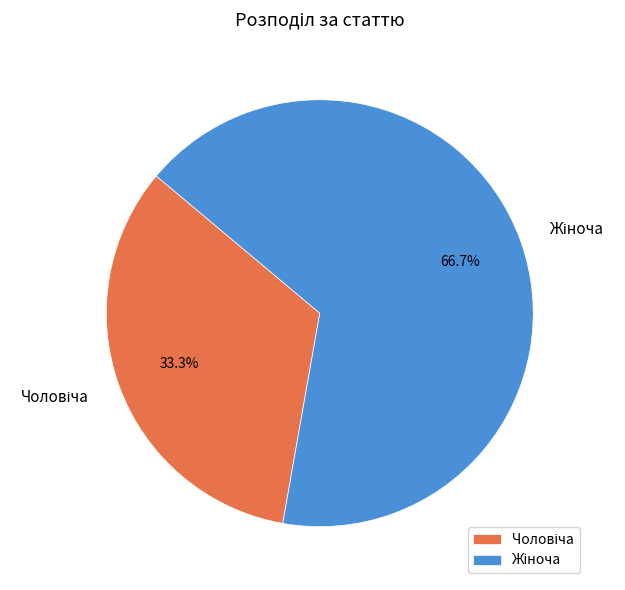

Is there a majority slice in this chart?

Yes